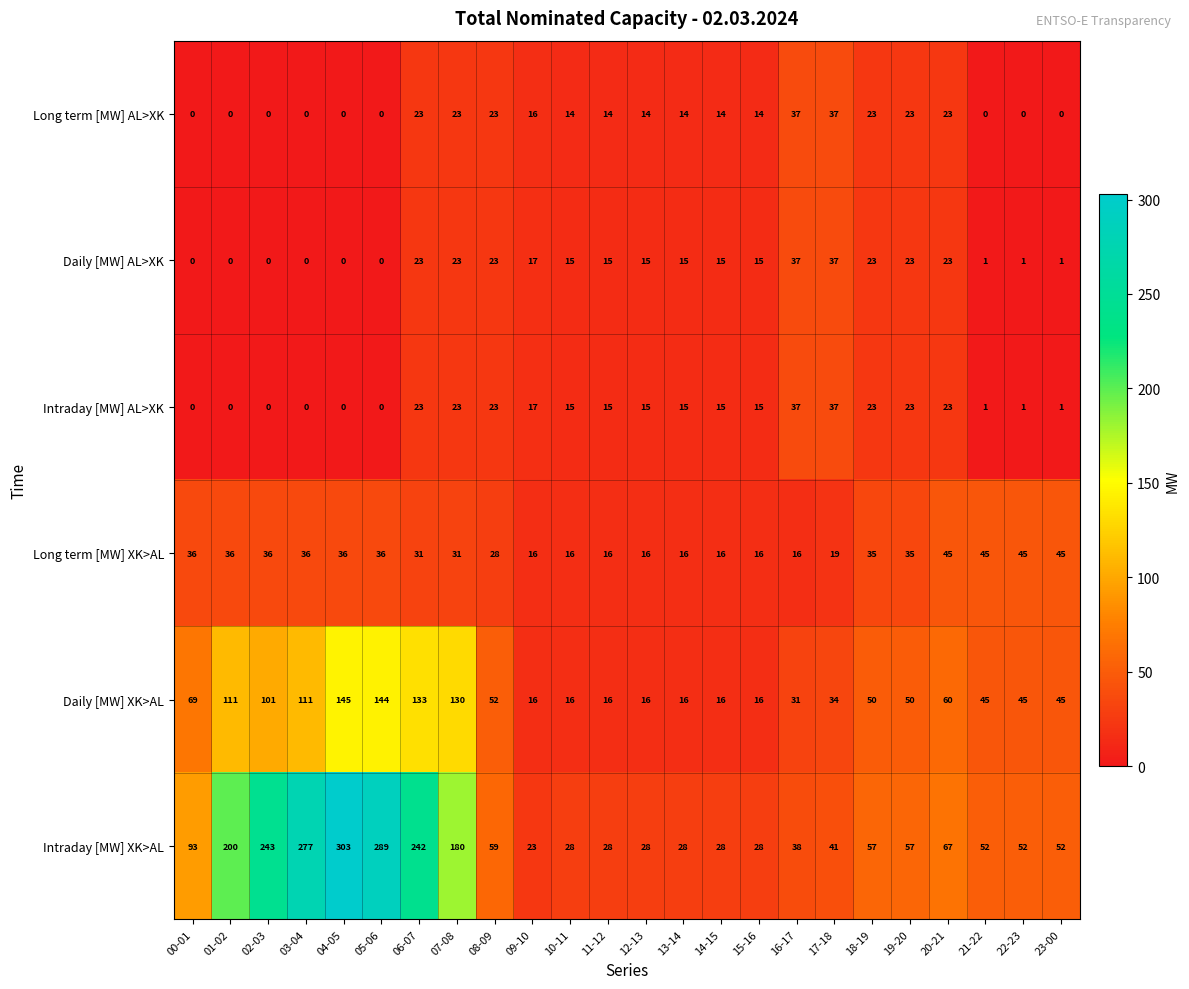

What is the difference between the Long term [MW] XK>AL values at 06-07 and 20-21?

14